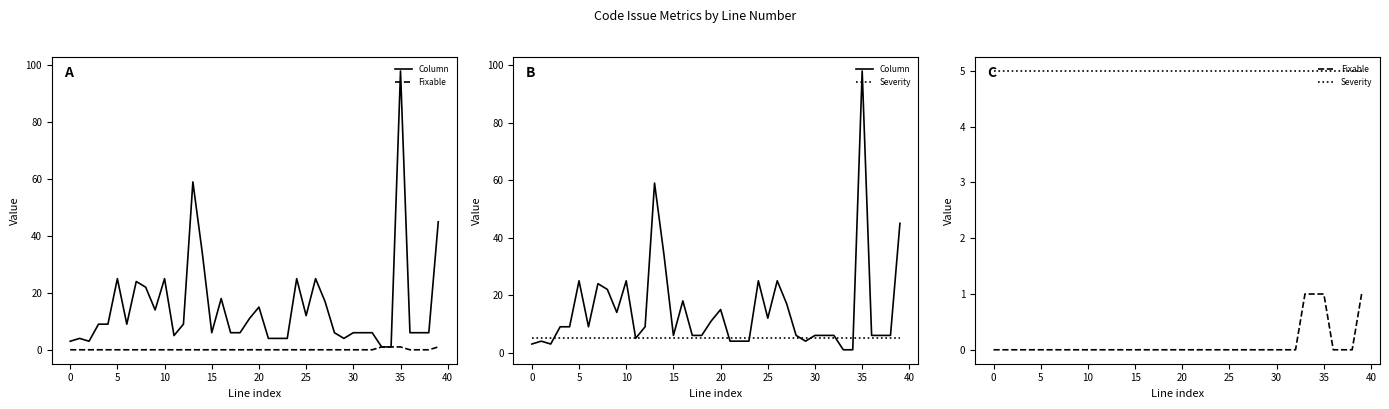

What is the value of the Column point at the 5th from the left?

9